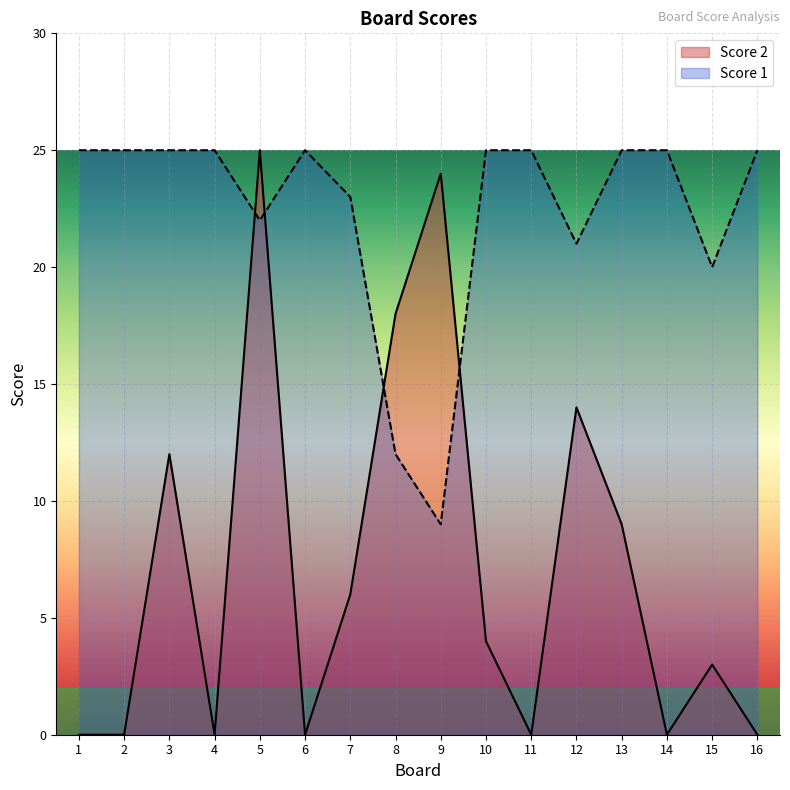

At which category is the sum across all series the highest?

5